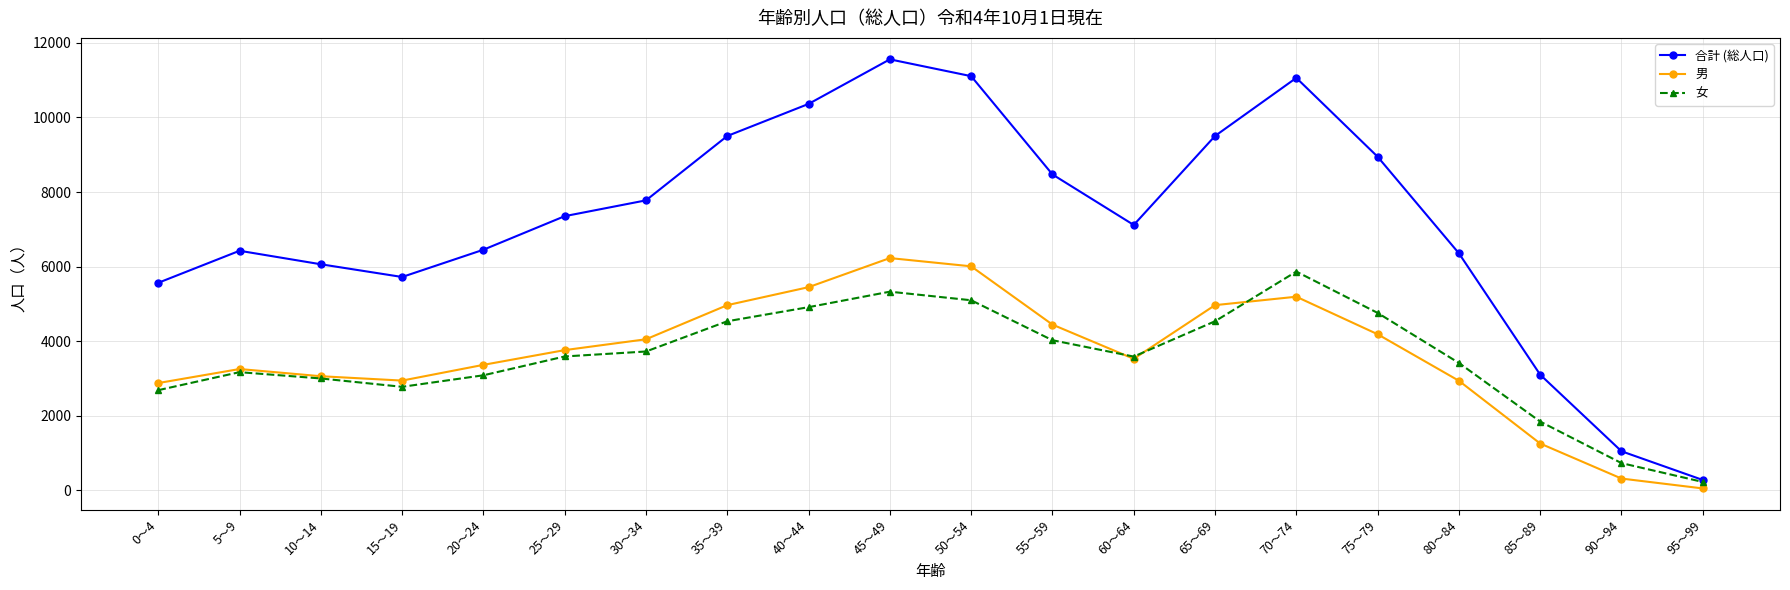

What is the label of the 3rd point from the right?

85～89